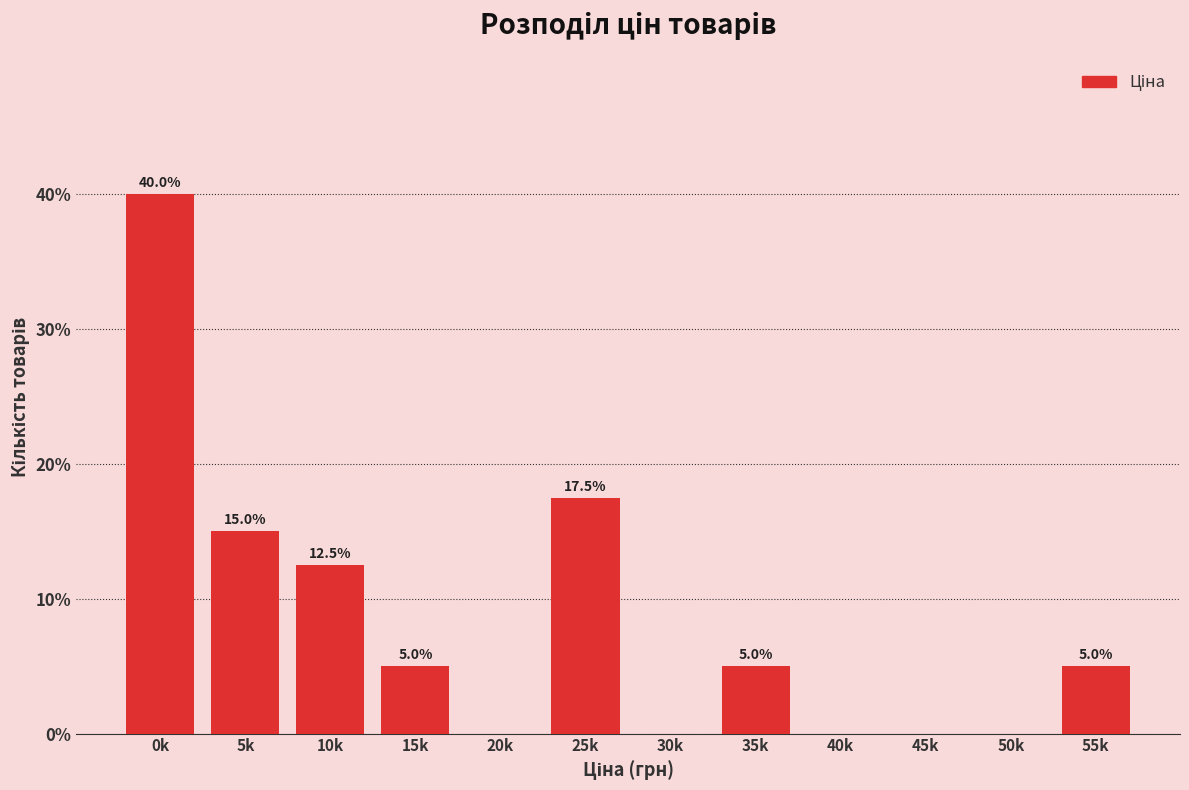

Reading right to left, what are all the values shown in this chart?

55k=5.0	50k=0.0	45k=0.0	40k=0.0	35k=5.0	30k=0.0	25k=17.5	20k=0.0	15k=5.0	10k=12.5	5k=15.0	0k=40.0